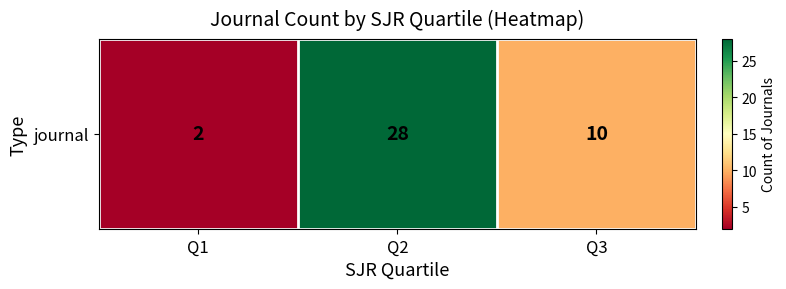

What is the difference between the maximum and minimum values?

26